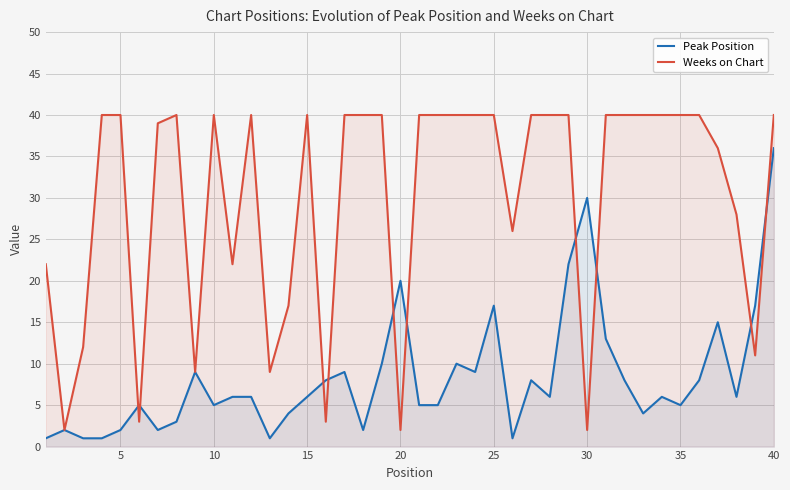

The value of Peak Position at 35 is 5. True or false?

True